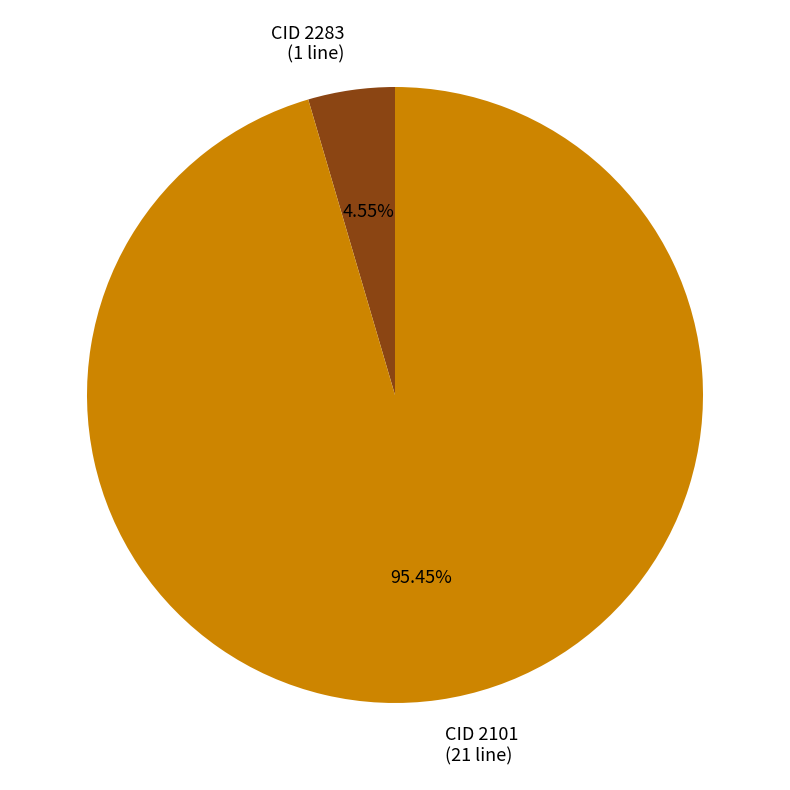

Is it true that CID 2283 is 5% of the pie?

True